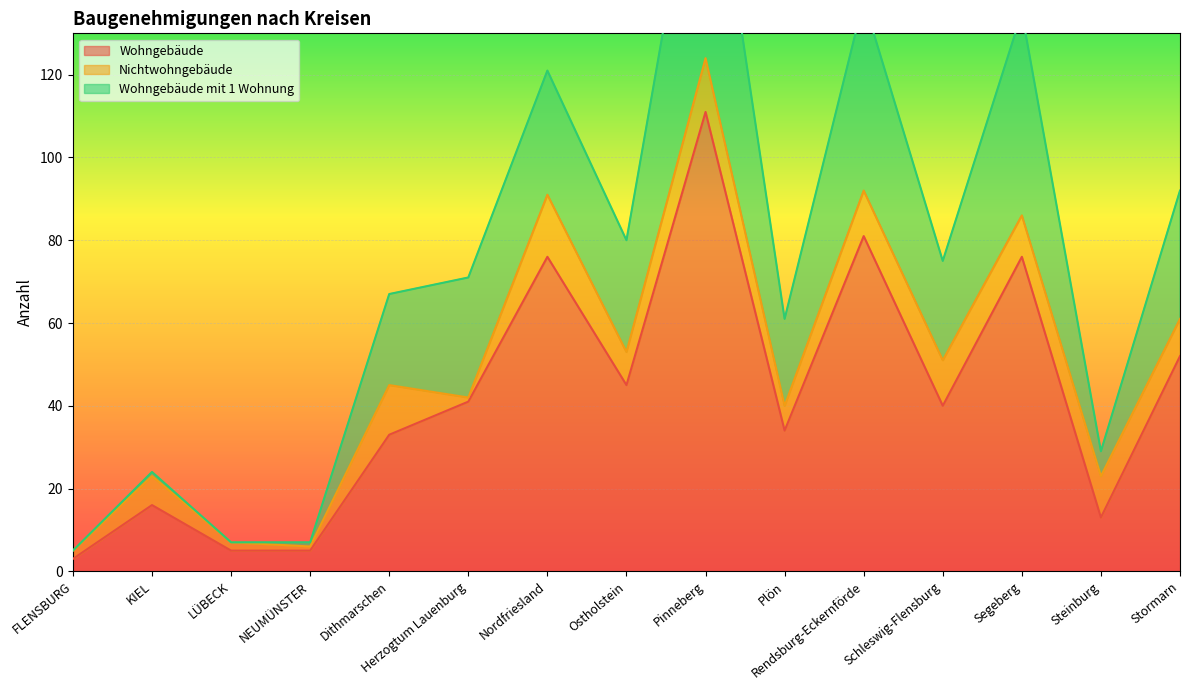

True or false: Wohngebäude mit 1 Wohnung and Wohngebäude intersect in this chart.

False